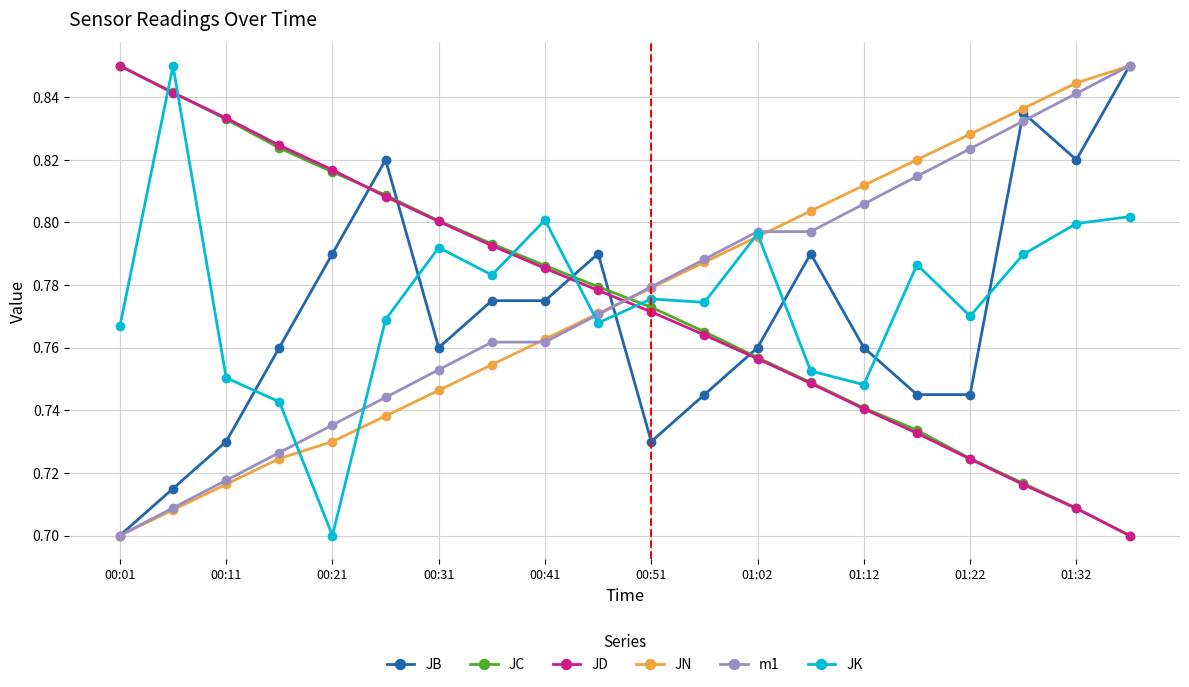

After their last crossing, which series has the higher values: JK or JD?

JK